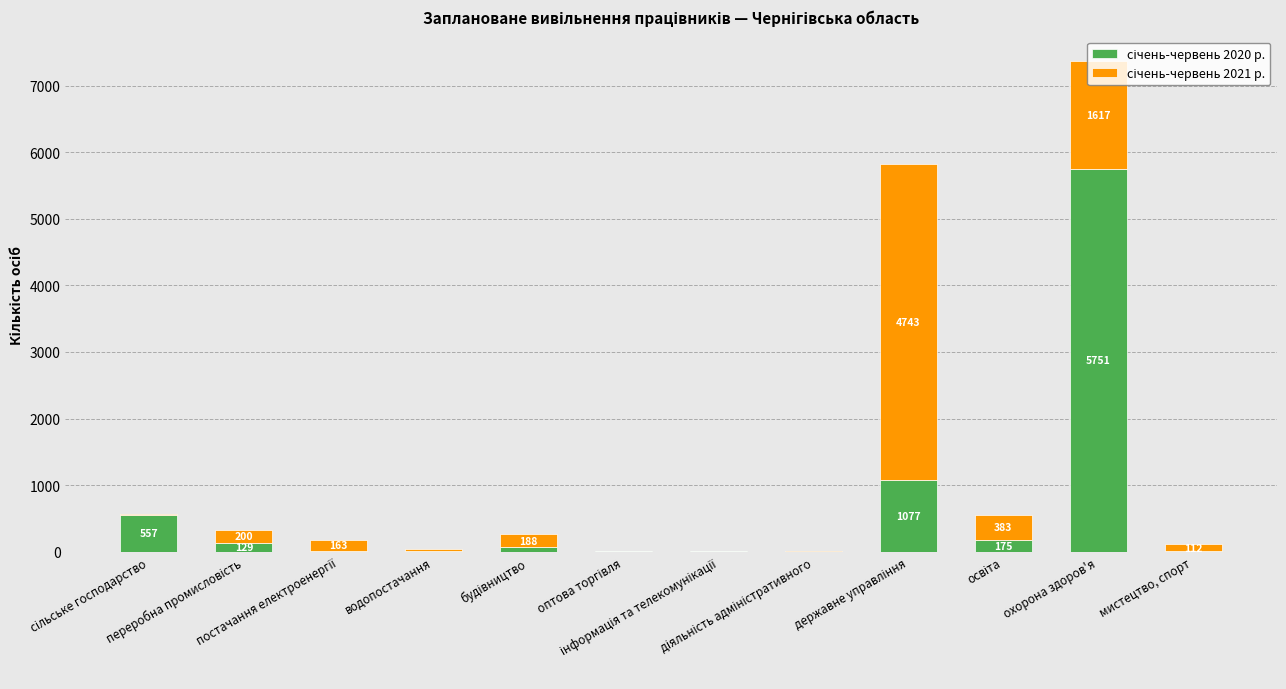

At which label does січень-червень 2021 р. first exceed 163?

переробна промисловість